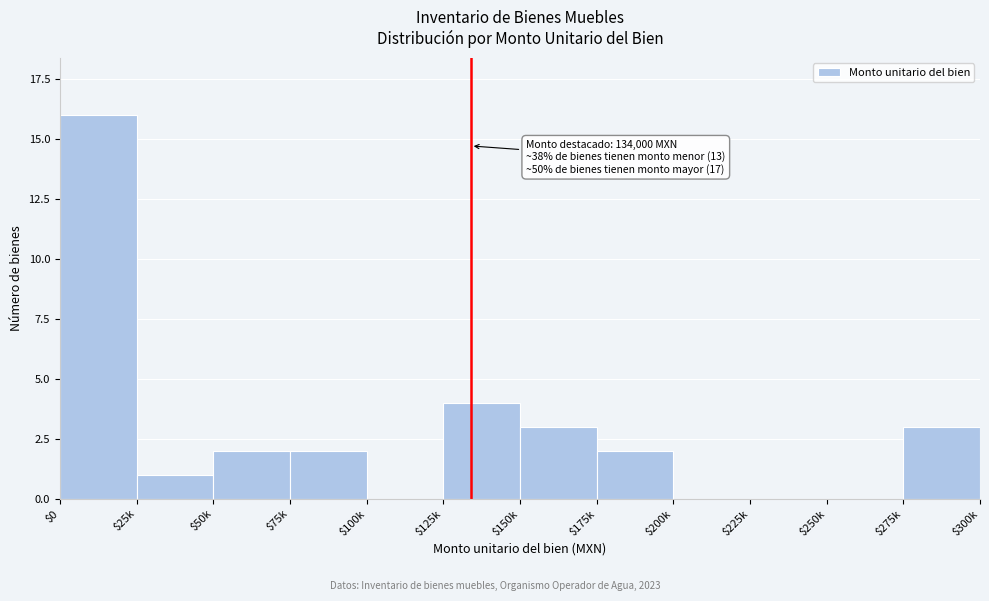

What is the approximate value at $275k?

3